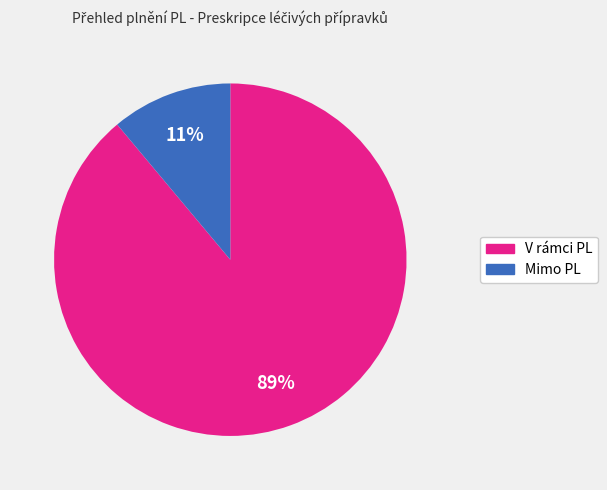

Rank the categories by value from lowest to highest.

Mimo PL, V rámci PL